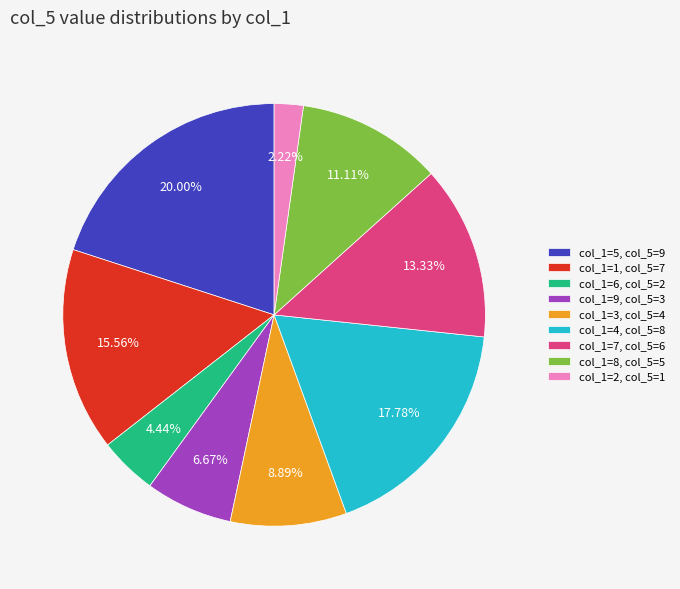

What is the ratio of the value at col_1=7, col_5=6 to the value at col_1=1, col_5=7?

0.9